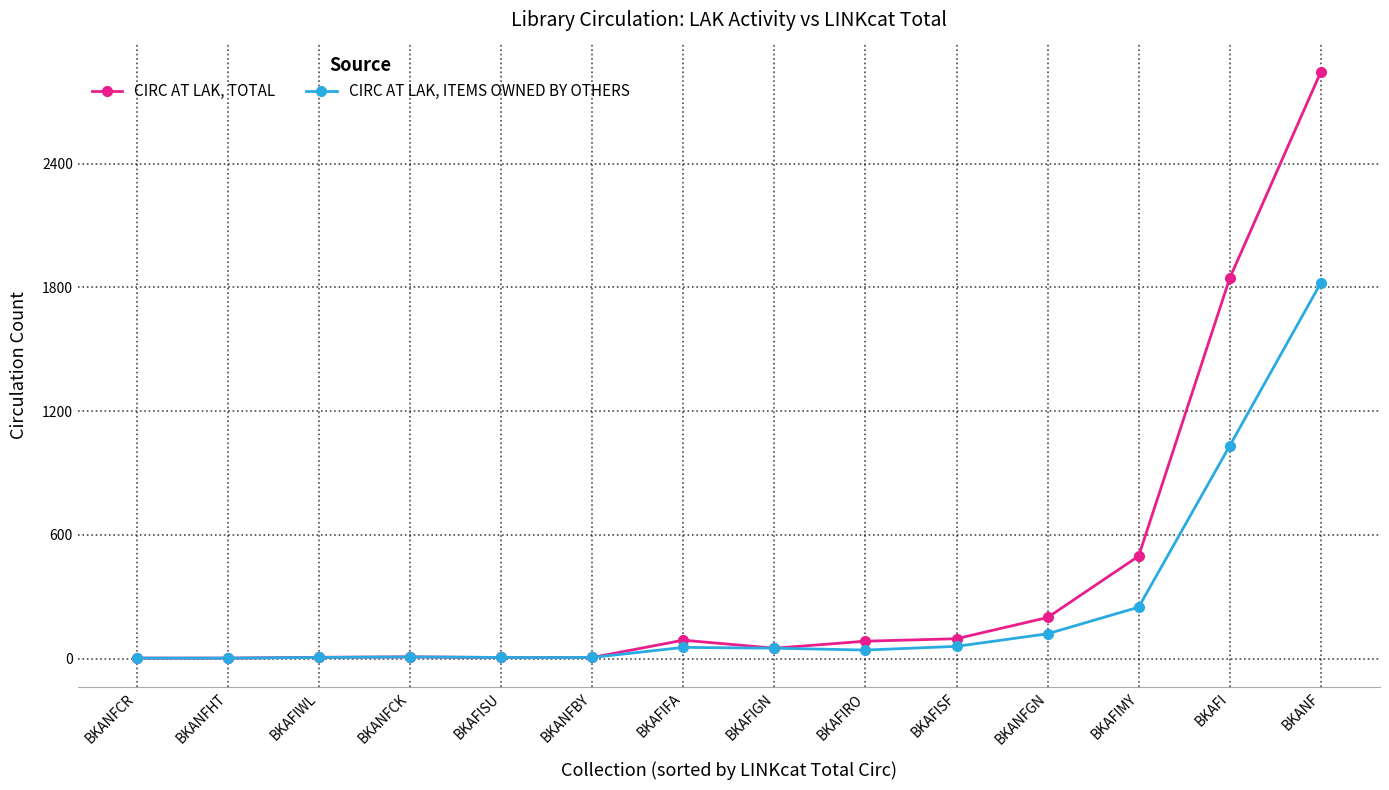

What is the sum of the CIRC AT LAK, ITEMS OWNED BY OTHERS values at BKANFCR and BKANFHT?

4